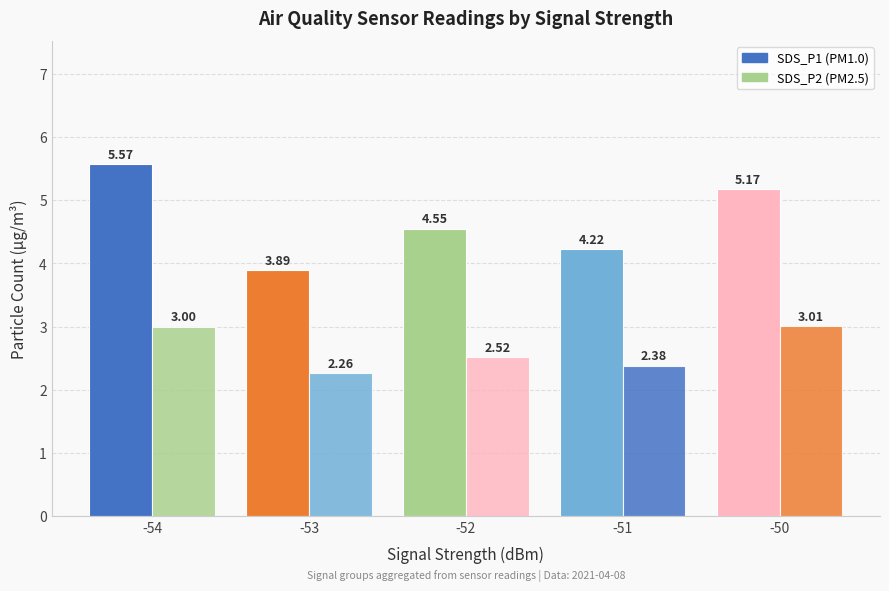

How many categories are shown in the chart?

5